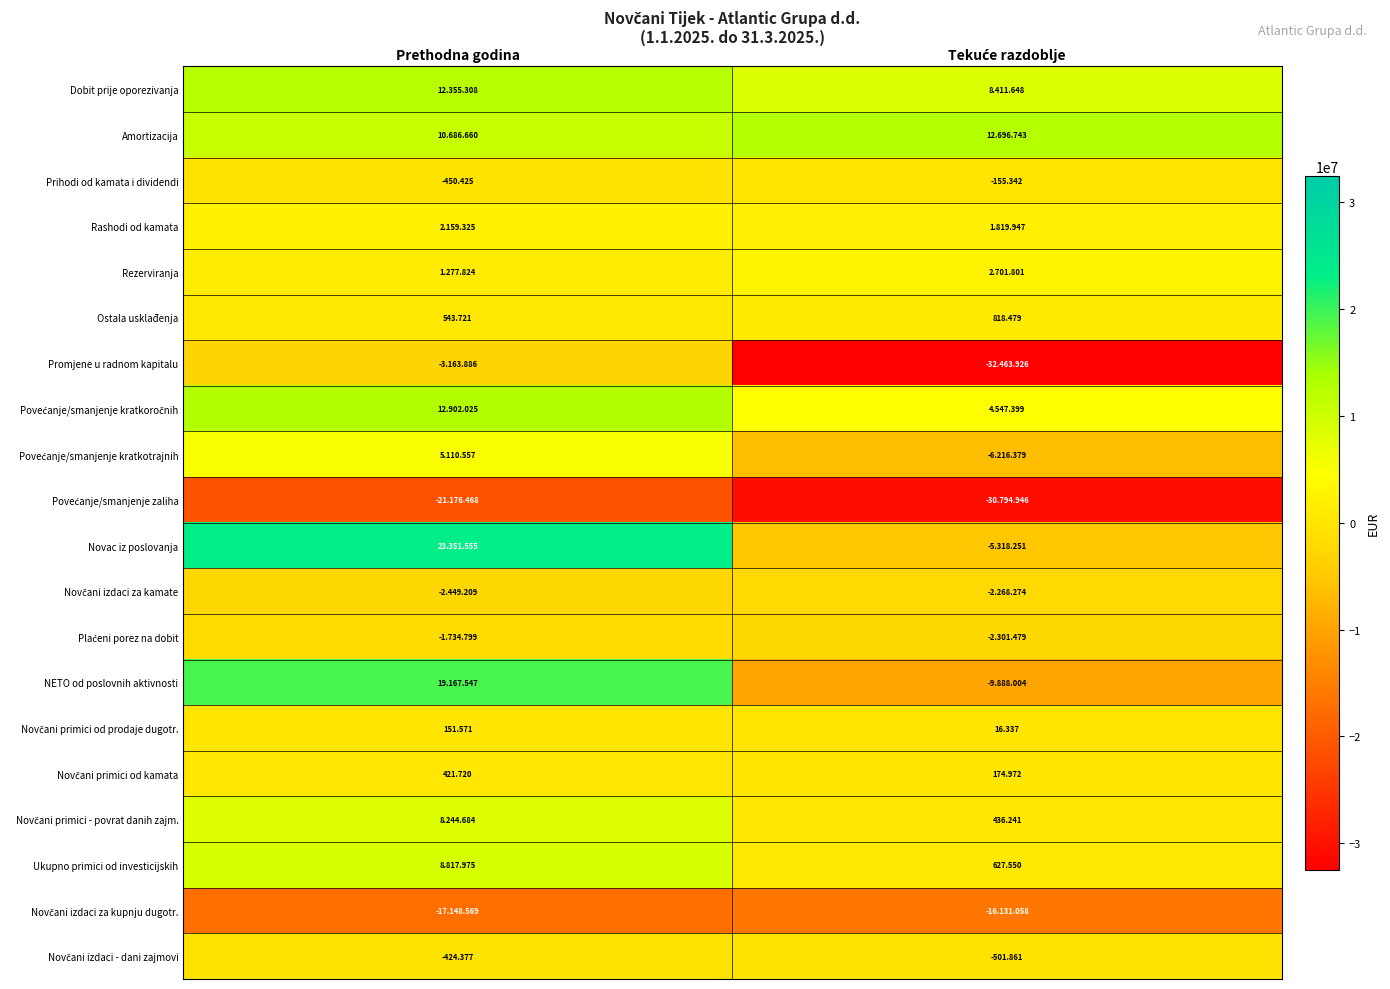

List the labels in order of Povećanje/smanjenje zaliha value, largest first.

Prethodna godina, Tekuće razdoblje